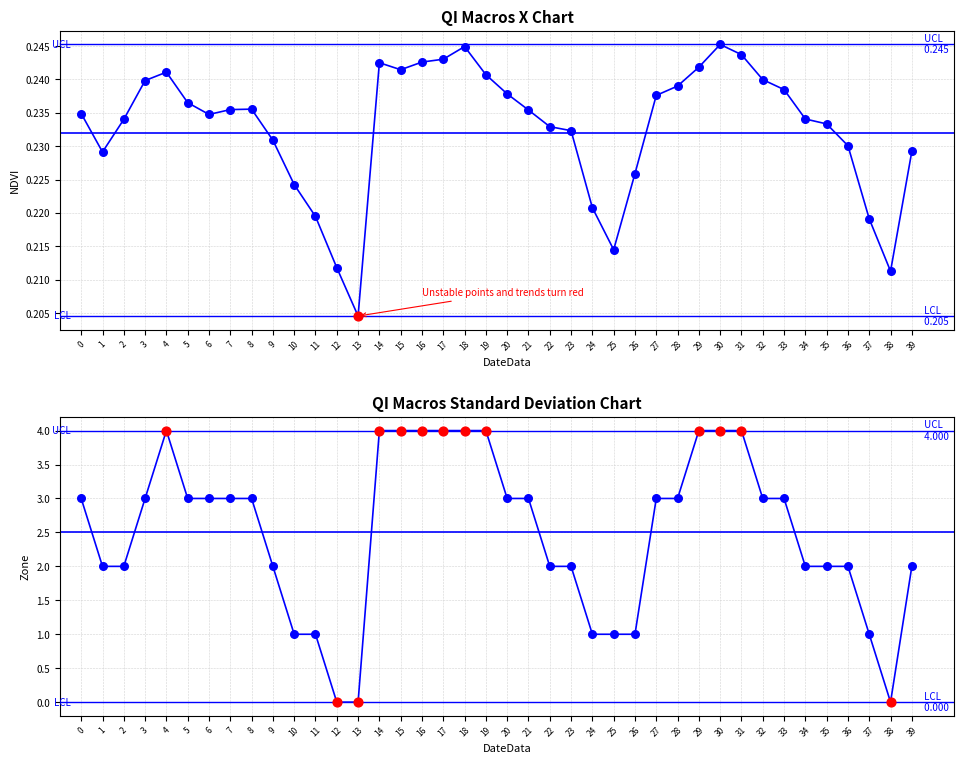

What are all the series names shown in the legend?

NDVI, Zone